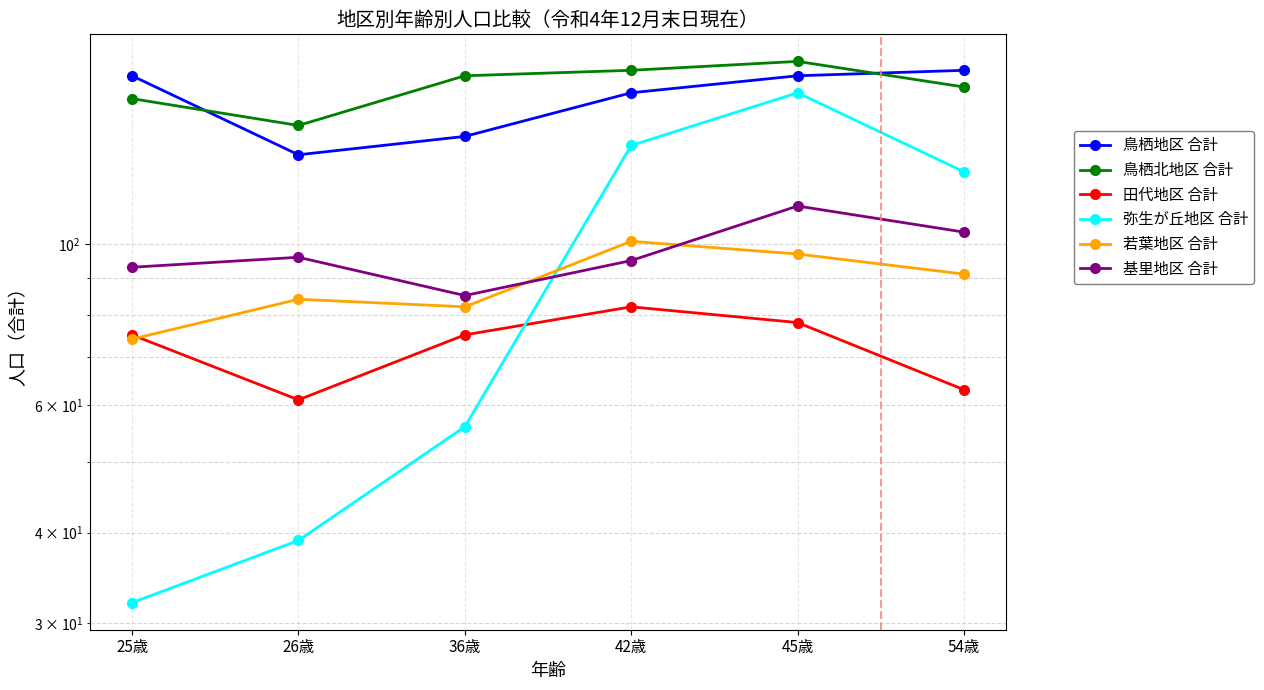

Read the 弥生が丘地区 合計 value at 36歳, to the nearest 50.

50